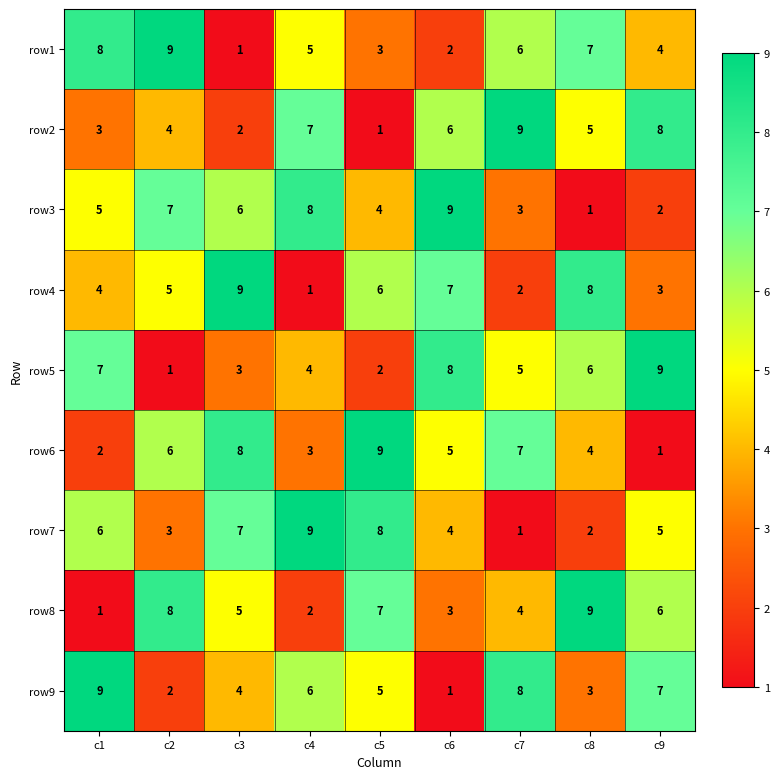

What is the minimum value shown in the chart?

1